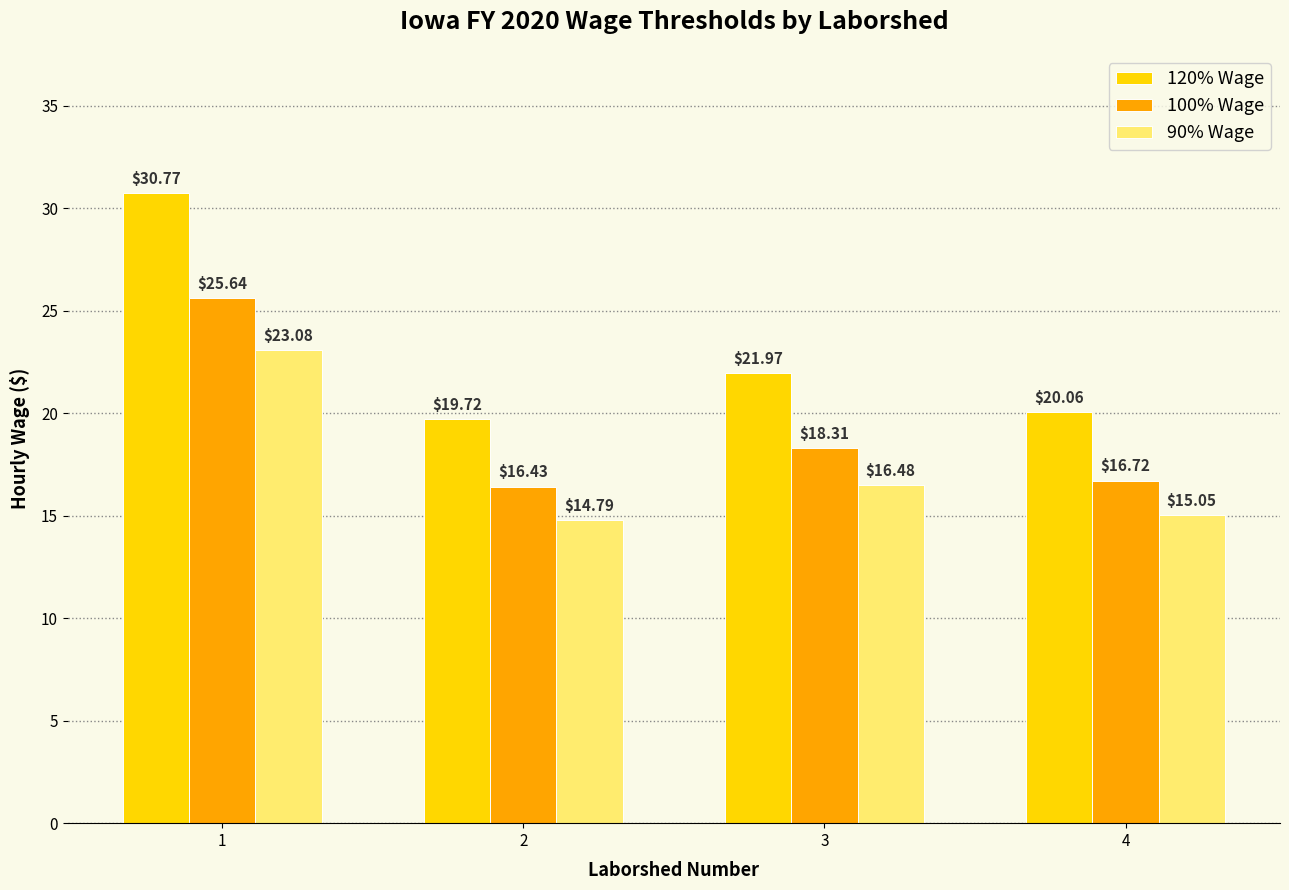

What is the total value across all series at 4?

51.8